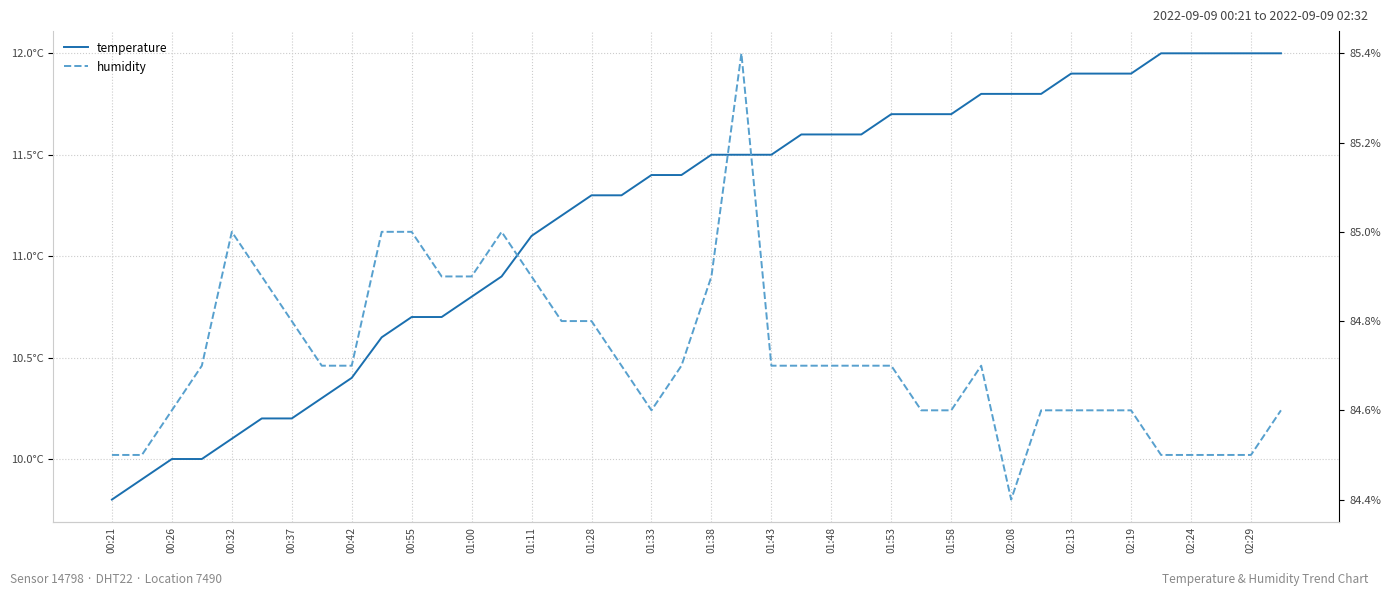

List the series in order of their overall mean, highest first.

humidity, temperature